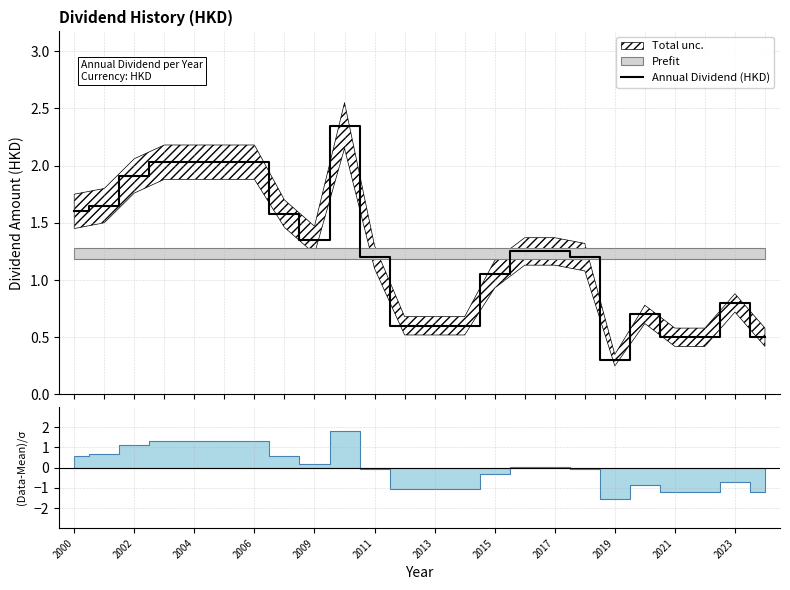

What is the difference between the maximum and minimum values?

2.1